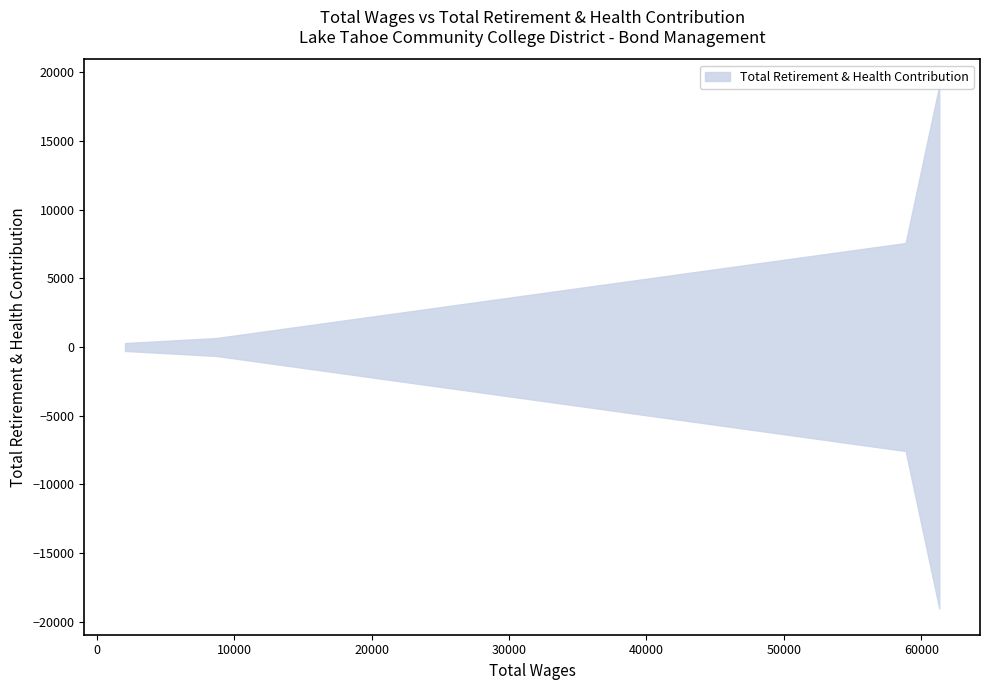

Count the number of categories in the chart.

4